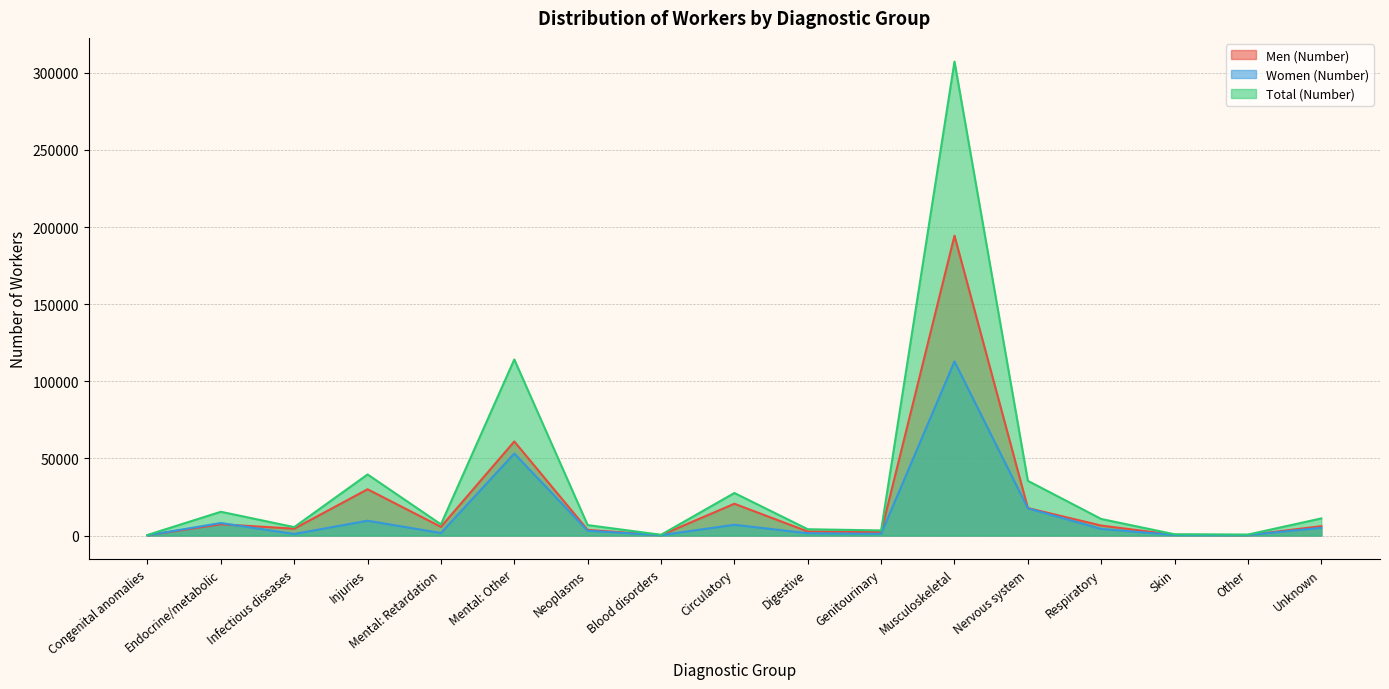

What is the difference between the maximum and minimum values in the Total (Number) series?

306950